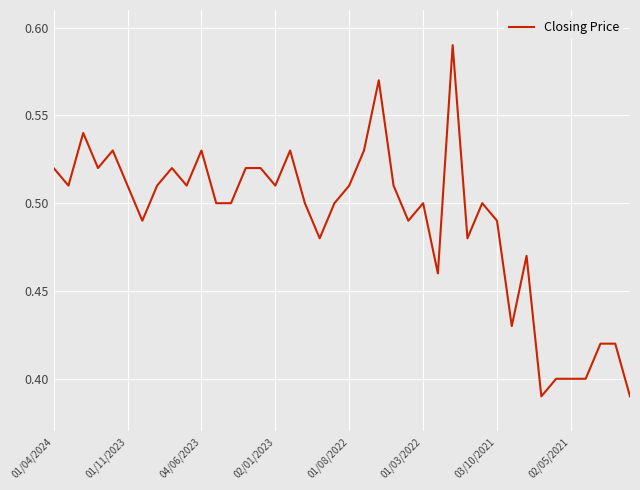

How many values are between 0 and 1?

40